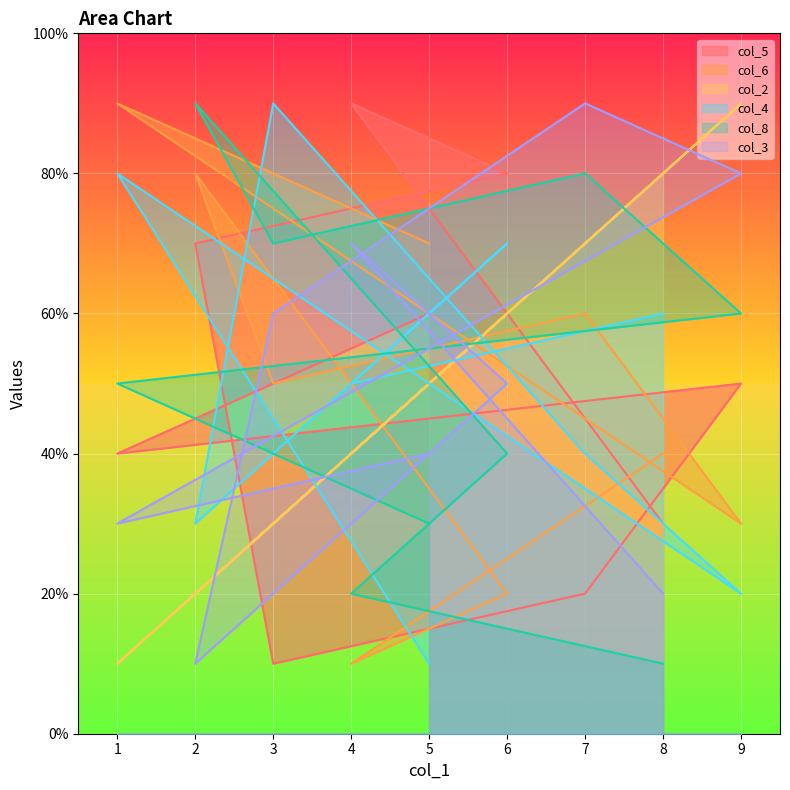

Where is the first local maximum for col_2?

6